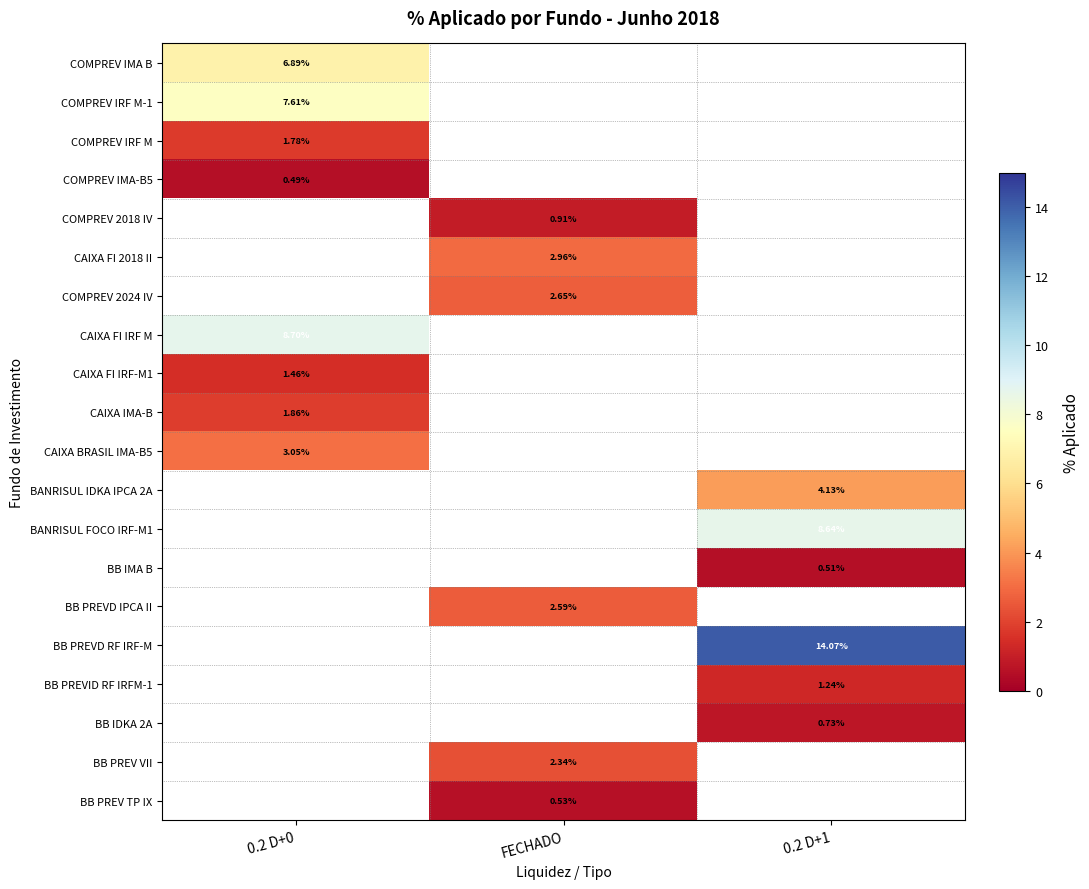

What is the minimum value shown in the chart?

0.5